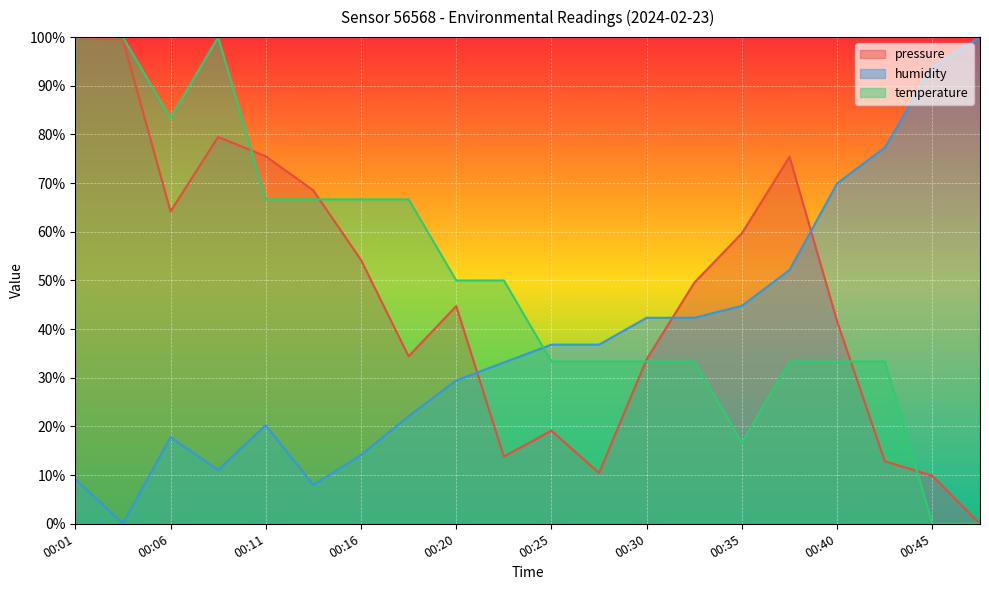

After their last crossing, which series has the higher values: pressure or temperature?

pressure